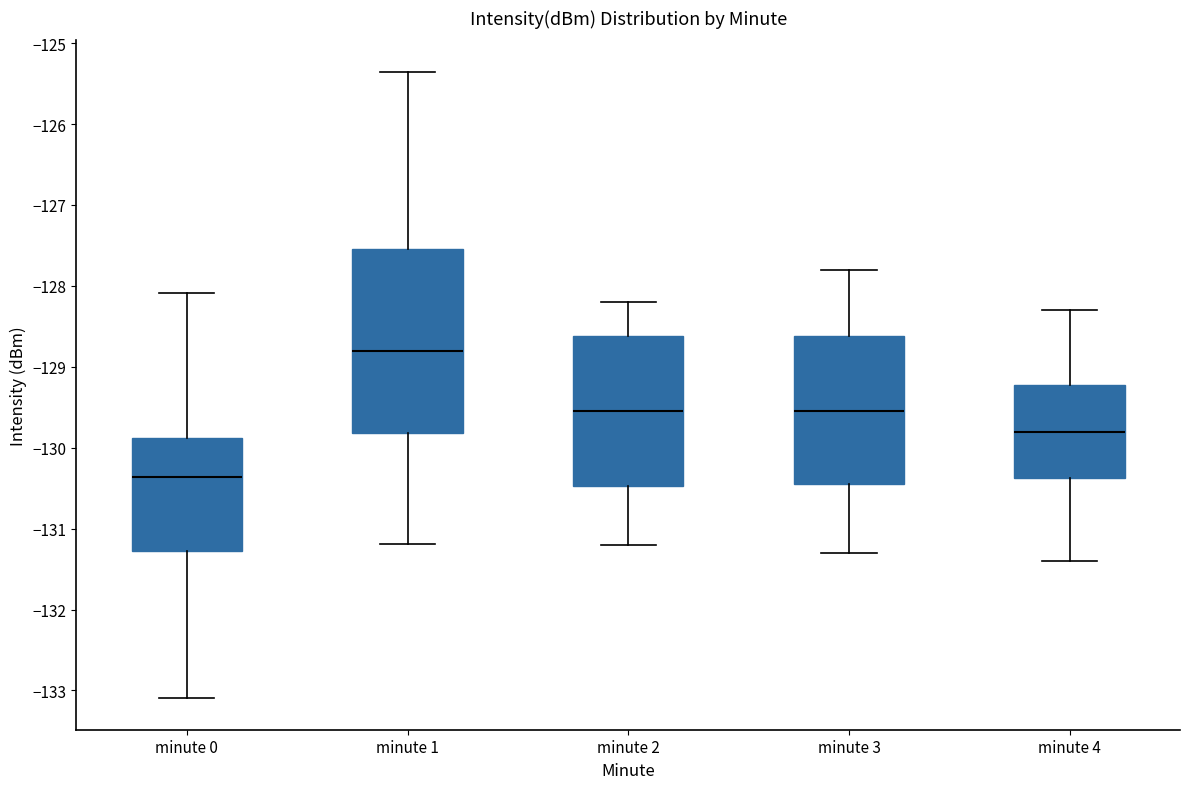

Reading left to right, read every box against the y-axis: the position of its median line, the range the box covers, and the ends of its whiskers. The values are not printed on the chart, so give them approximately, as read against the axis.

minute 0: median -130.4, box -131.3 to -129.9, whiskers -133.1 to -128.1
minute 1: median -128.8, box -129.8 to -127.5, whiskers -131.2 to -125.4
minute 2: median -129.5, box -130.5 to -128.6, whiskers -131.2 to -128.2
minute 3: median -129.5, box -130.4 to -128.6, whiskers -131.3 to -127.8
minute 4: median -129.8, box -130.4 to -129.2, whiskers -131.4 to -128.3